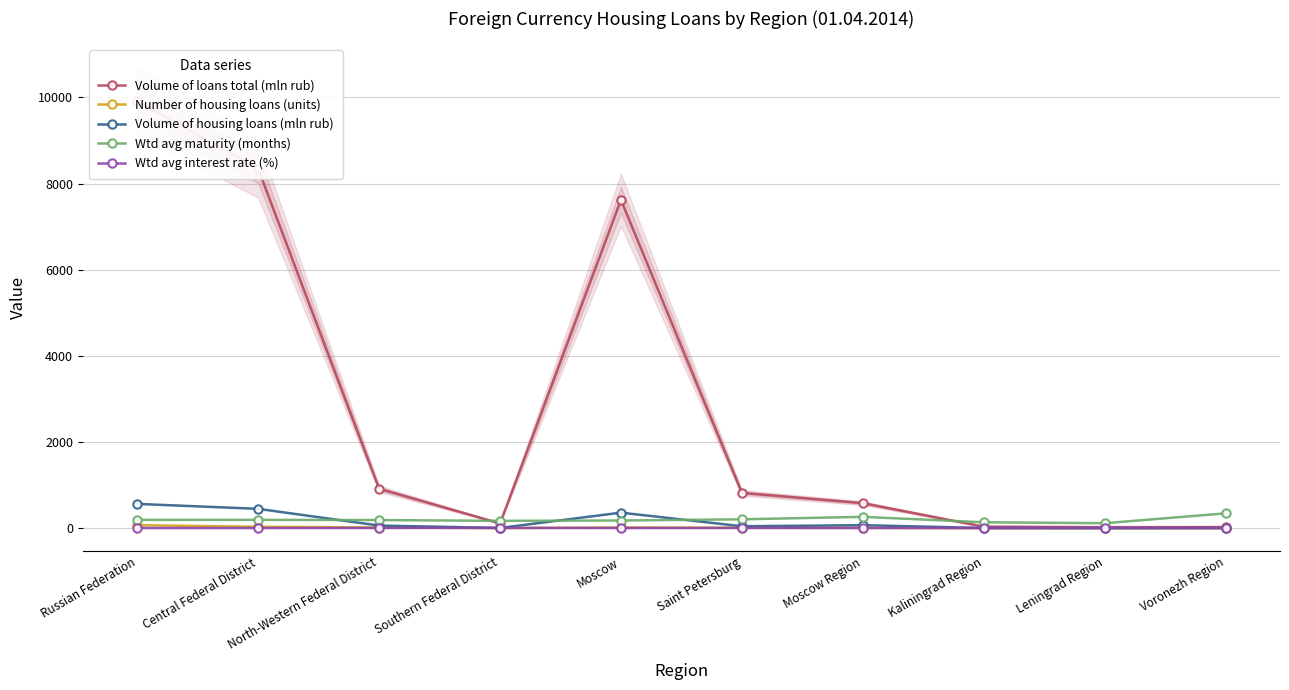

What is the greatest value displayed?

9910.0